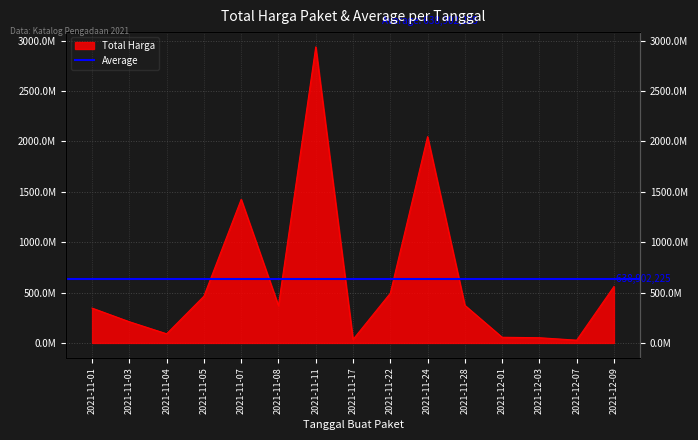

What is the difference between the values at 2021-11-07 and 2021-12-01?

1369715100